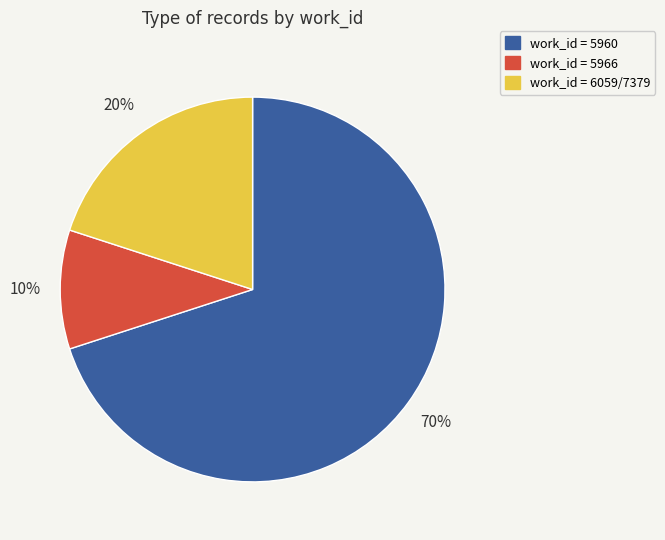

How many segments does this pie chart have?

3